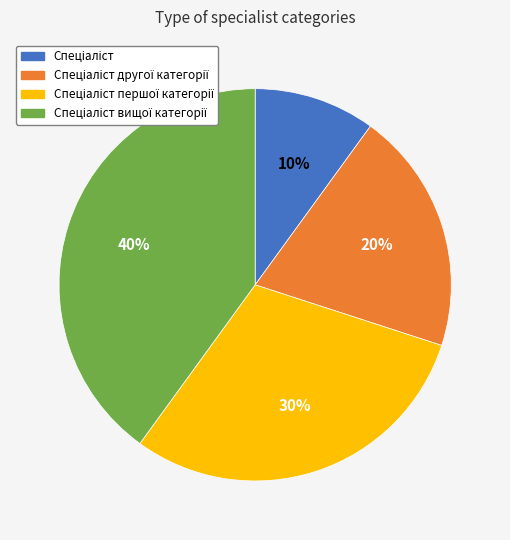

To the nearest percent, what is the average slice percentage?

25%